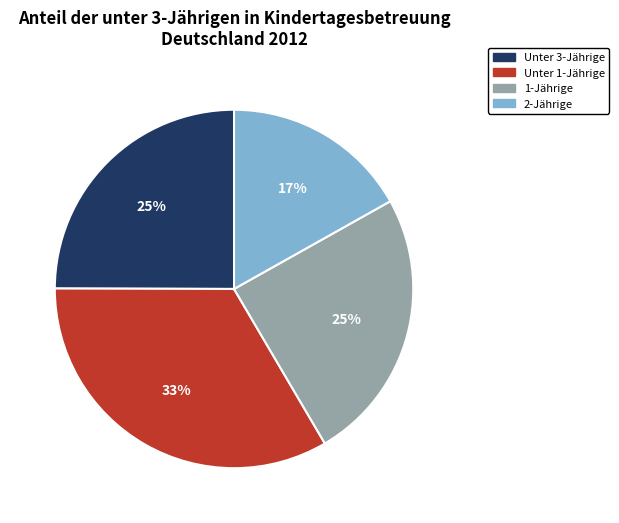

Between Unter 1-Jährige and 1-Jährige, which is larger?

Unter 1-Jährige